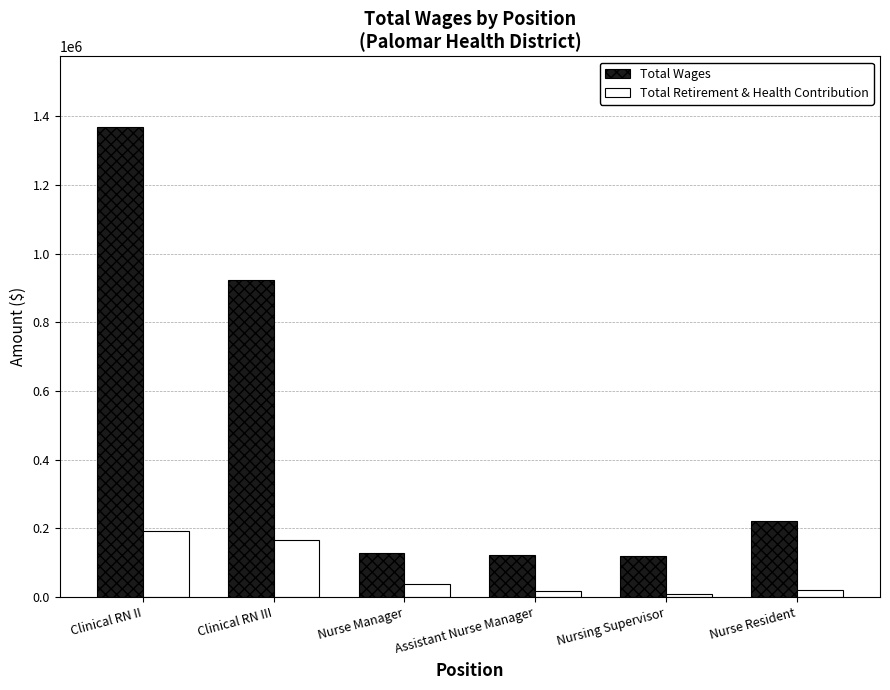

What position from the left is Nurse Manager?

3